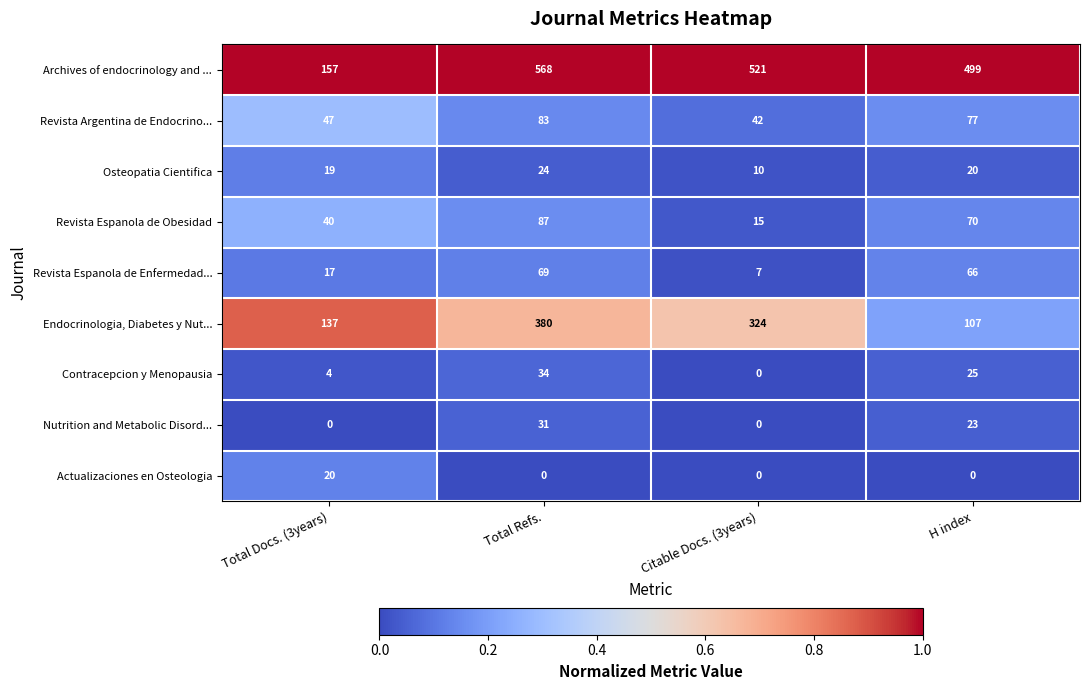

Where is Endocrinologia, Diabetes y Nut... nearest to the value 243?

Citable Docs. (3years)